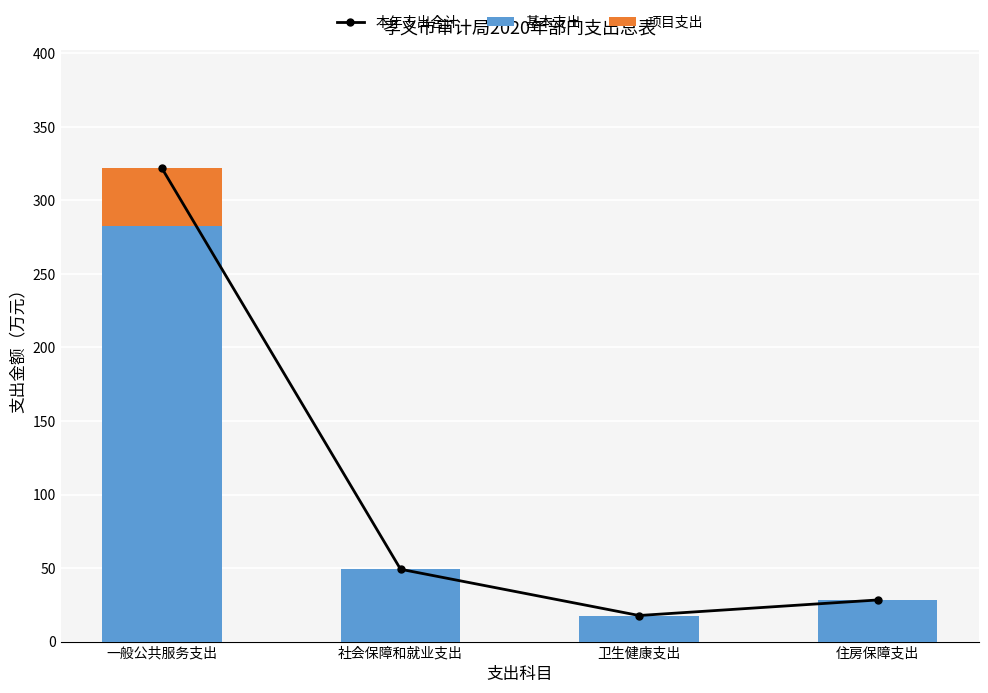

Which has a higher value, 卫生健康支出 or 住房保障支出?

住房保障支出